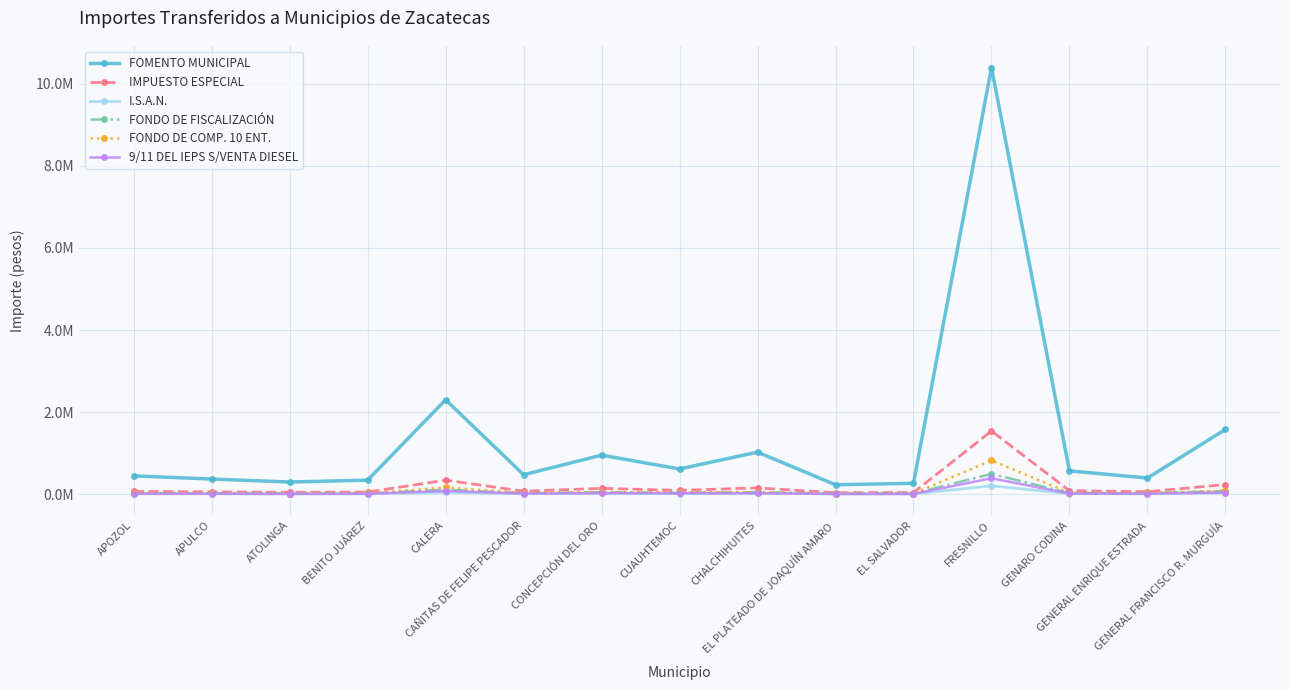

What is the difference between the maximum and minimum values in the FOMENTO MUNICIPAL series?

10171402